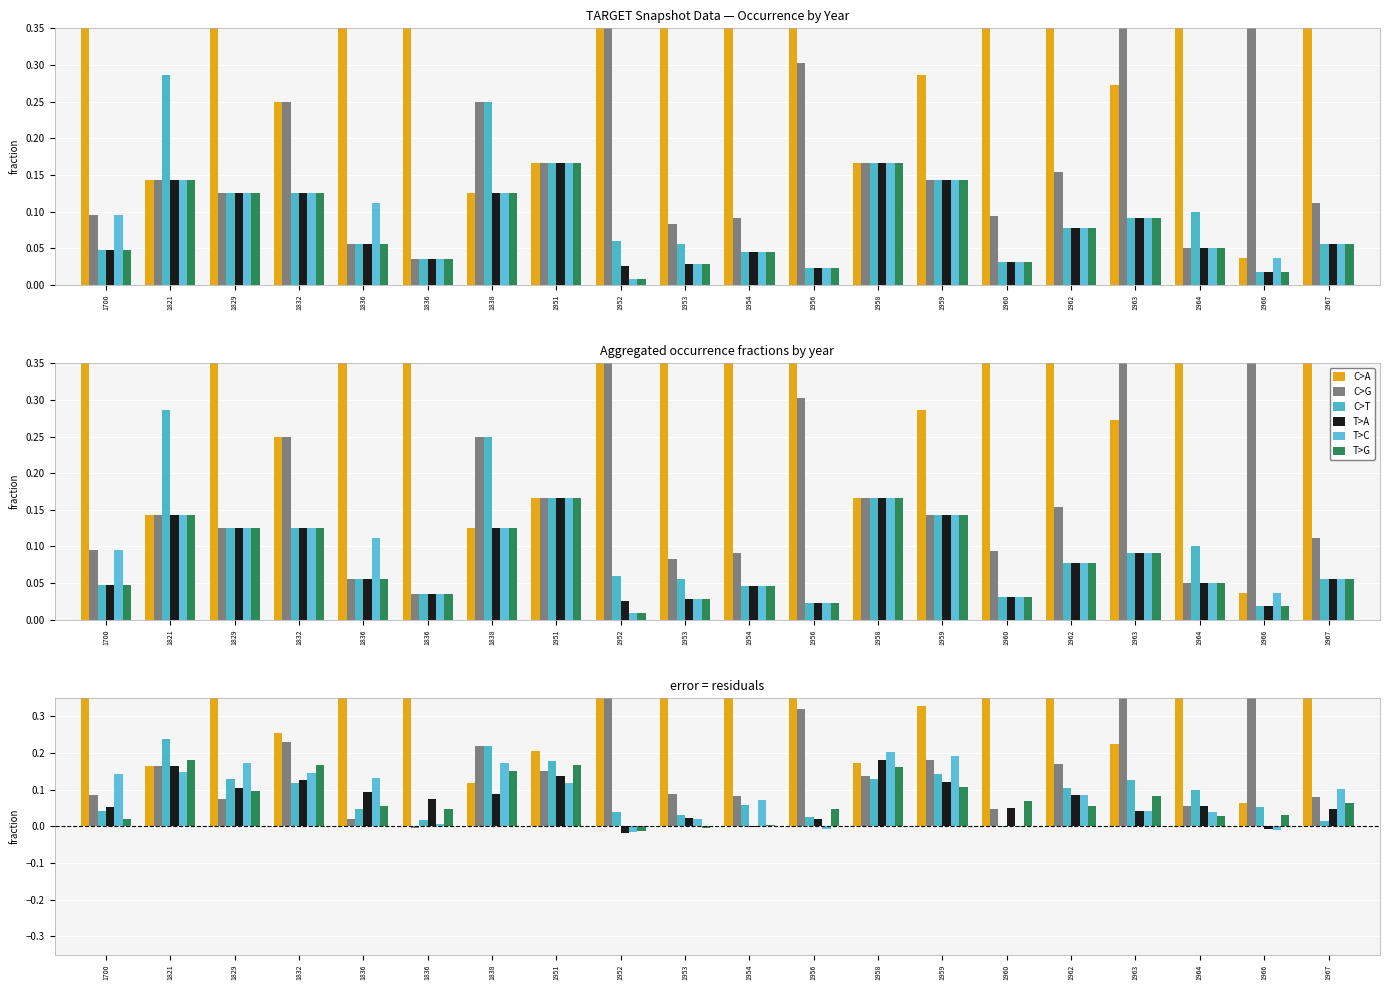

How many data points does each series have?

20